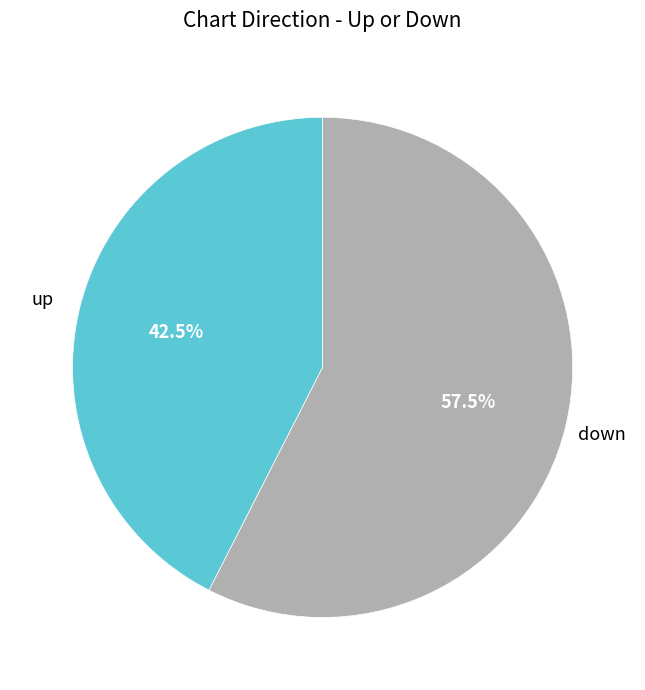

Is there a majority slice in this chart?

Yes